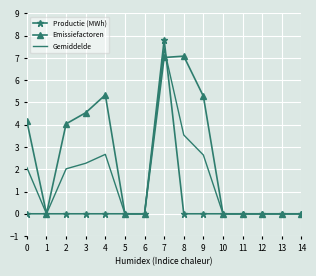

List the series in order of their overall mean, highest first.

Emissiefactoren, Gemiddelde, Productie (MWh)